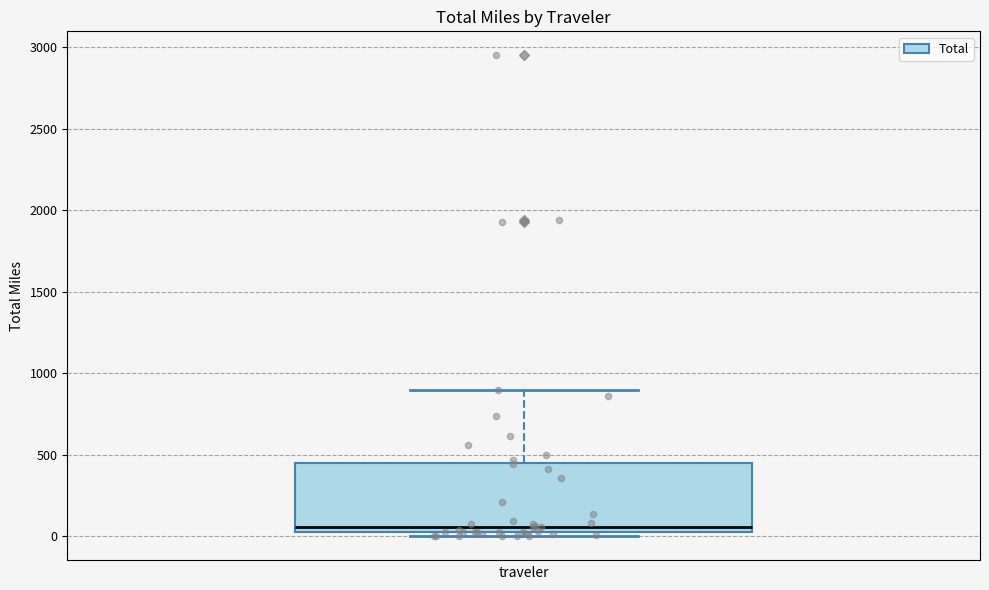

Read this box plot against the y-axis: the position of the median line, the range covered by the box, and the ends of both whiskers. The values are not printed on the chart, so give them approximately, as read against the axis.

median 50 (just above the box's lower edge), box 50 to 450, whiskers 0 to 900